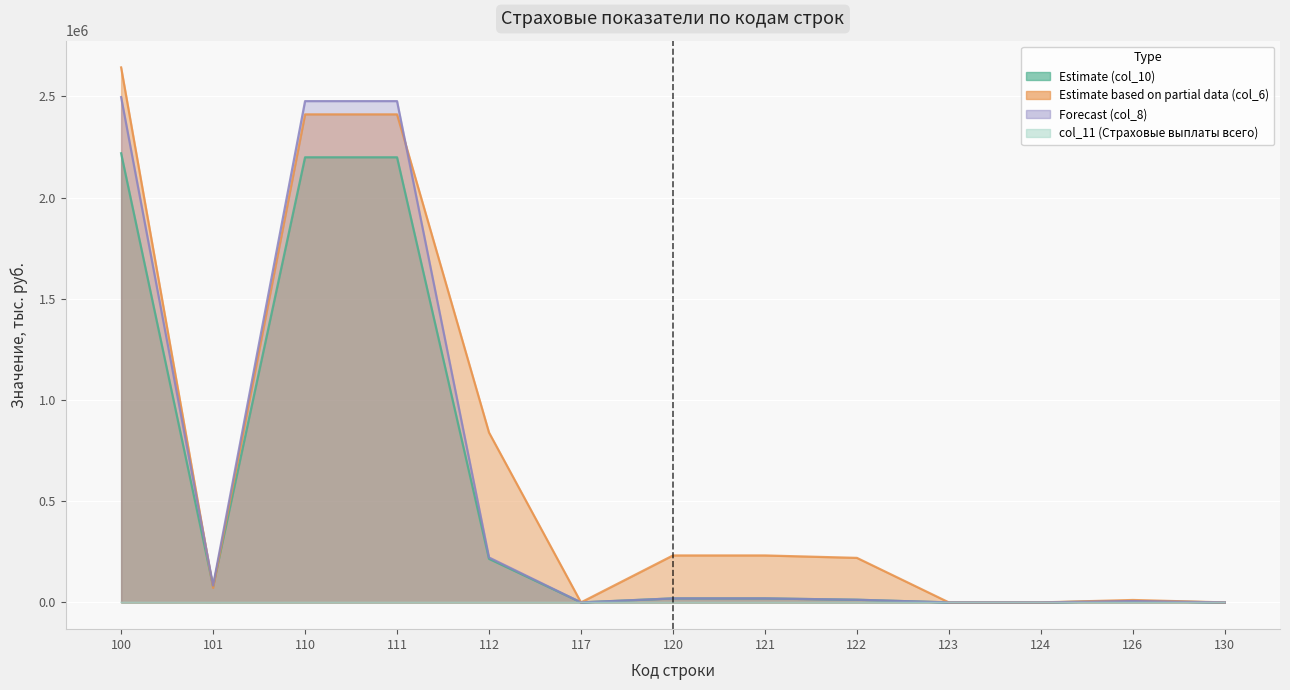

Reading left to right, extract all data points from this chart.

Estimate (col_10): 2219019.0	80178.8	2199154.3	2199154.3	215278.5	0.0	19864.7	19864.7	13211.9	0.0	0.0	6652.8	0.0
Estimate based on partial data (col_6): 2643200.0	72000.0	2411200.0	2411200.0	839200.0	0.0	232000.0	232000.0	220000.0	0.0	0.0	12000.0	0.0
Forecast (col_8): 2496546.0	84016.9	2476681.3	2476681.3	222040.4	0.0	19864.7	19864.7	13211.9	0.0	0.0	6652.8	0.0
col_11 (Страховые выплаты всего): 253.3	0.0	253.3	253.3	253.3	0.0	0.0	0.0	0.0	0.0	0.0	0.0	0.0